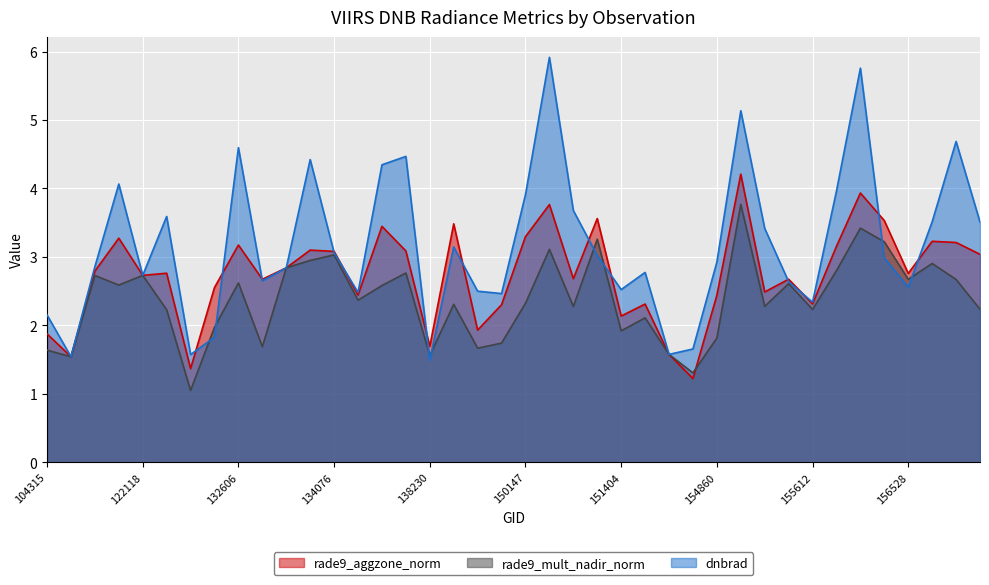

In dnbrad, how many points are higher than both neighbors (excluding endpoints)?

11